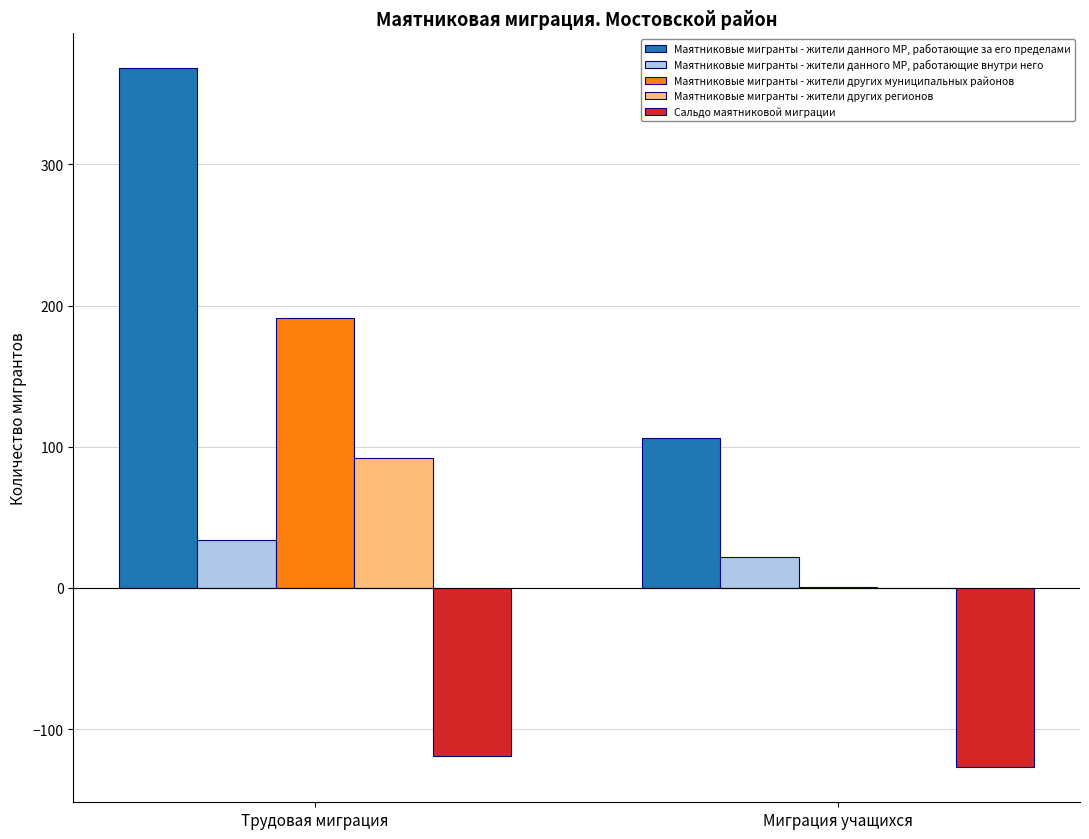

Are the bars grouped side by side (vs. stacked)?

Yes